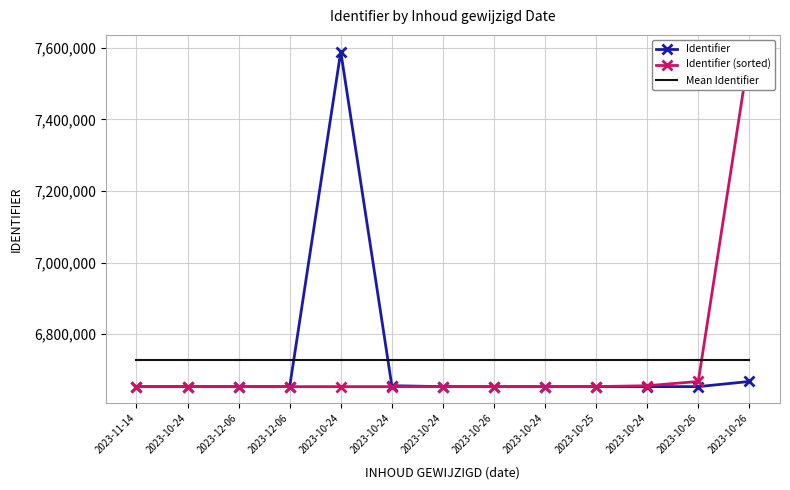

How many values in the Identifier series are below 6653134?

6